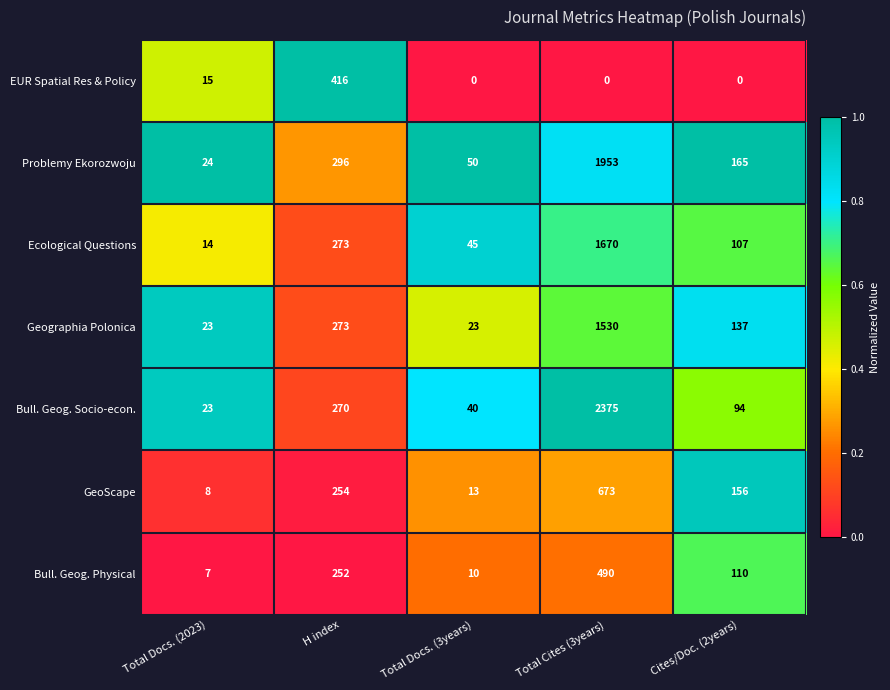

What is the total value across all series at Total Cites (3years)?

8691